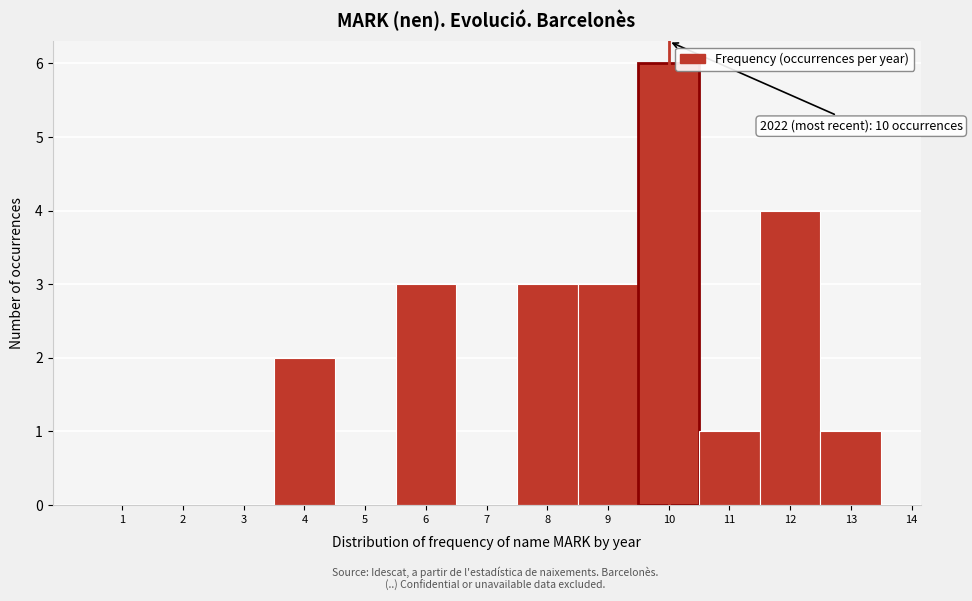

Which range on the x-axis has the tallest bar?

9.5 to 10.5